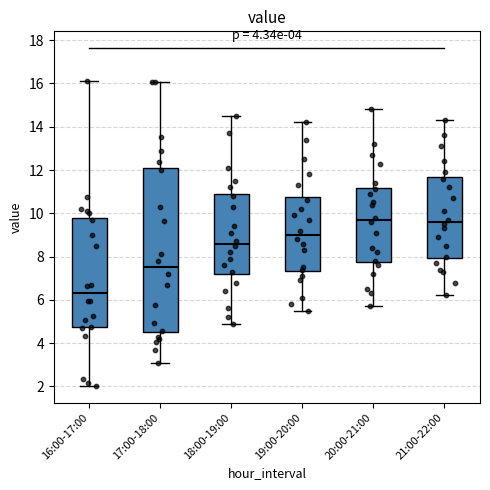

Reading left to right, read every box against the y-axis: the position of its median line, the range the box covers, and the ends of its whiskers. The values are not printed on the chart, so give them approximately, as read against the axis.

16:00-17:00: median 6.4, box 4.8 to 9.8, whiskers 2.0 to 16.2
17:00-18:00: median 7.6, box 4.6 to 12.0, whiskers 3.2 to 16.0
18:00-19:00: median 8.6, box 7.2 to 11.0, whiskers 5.0 to 14.6
19:00-20:00: median 9.0, box 7.4 to 10.8, whiskers 5.6 to 14.2
20:00-21:00: median 9.8, box 7.8 to 11.2, whiskers 5.8 to 14.8
21:00-22:00: median 9.6, box 8.0 to 11.6, whiskers 6.2 to 14.4